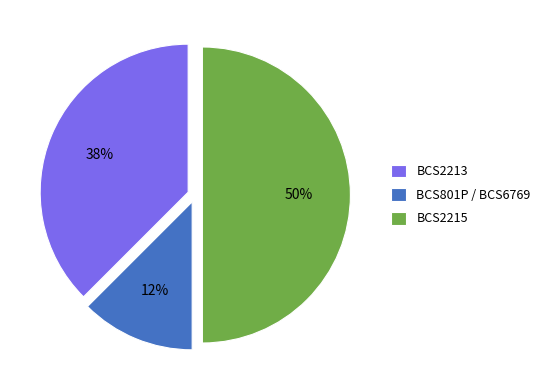

Is the sum of BCS2215 and BCS801P / BCS6769 greater than half?

Yes